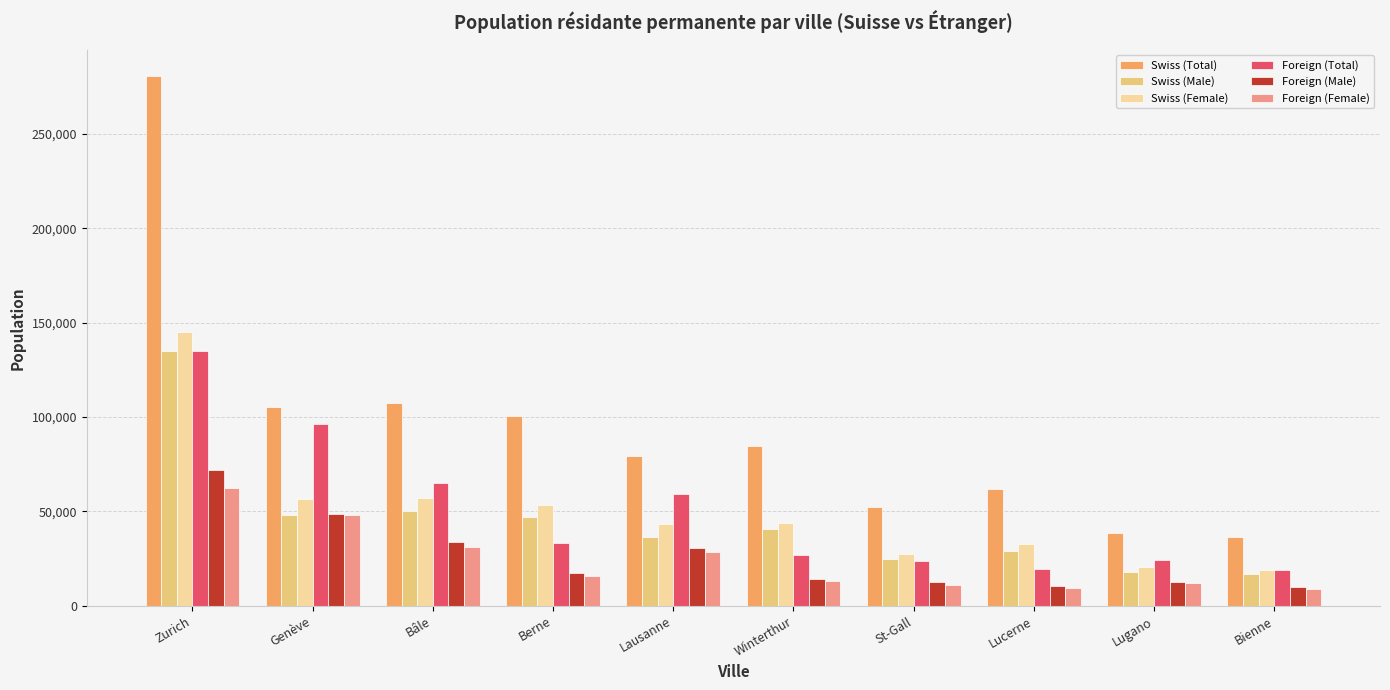

What is the label of the 2nd bar from the right?

Lugano